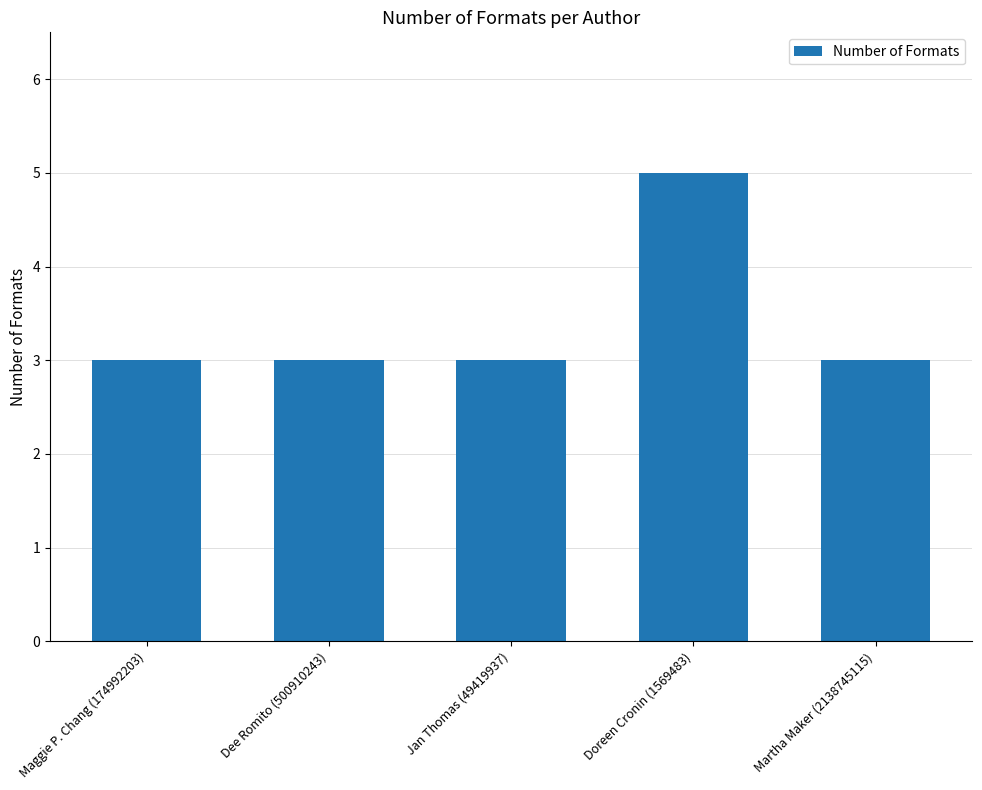

What is the change in value from Maggie P. Chang (174992203) to Doreen Cronin (1569483)?

+2